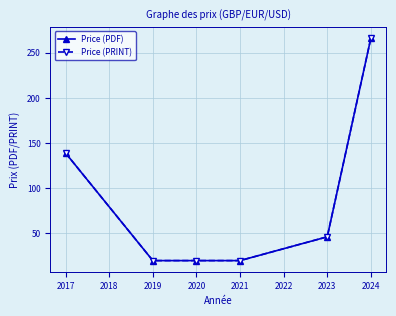

Reading left to right, list all the values displayed in this chart.

Price (PDF): 139.0	20.0	20.0	20.0	46.3	266.2
Price (PRINT): 139.0	20.0	20.0	20.0	46.3	266.2